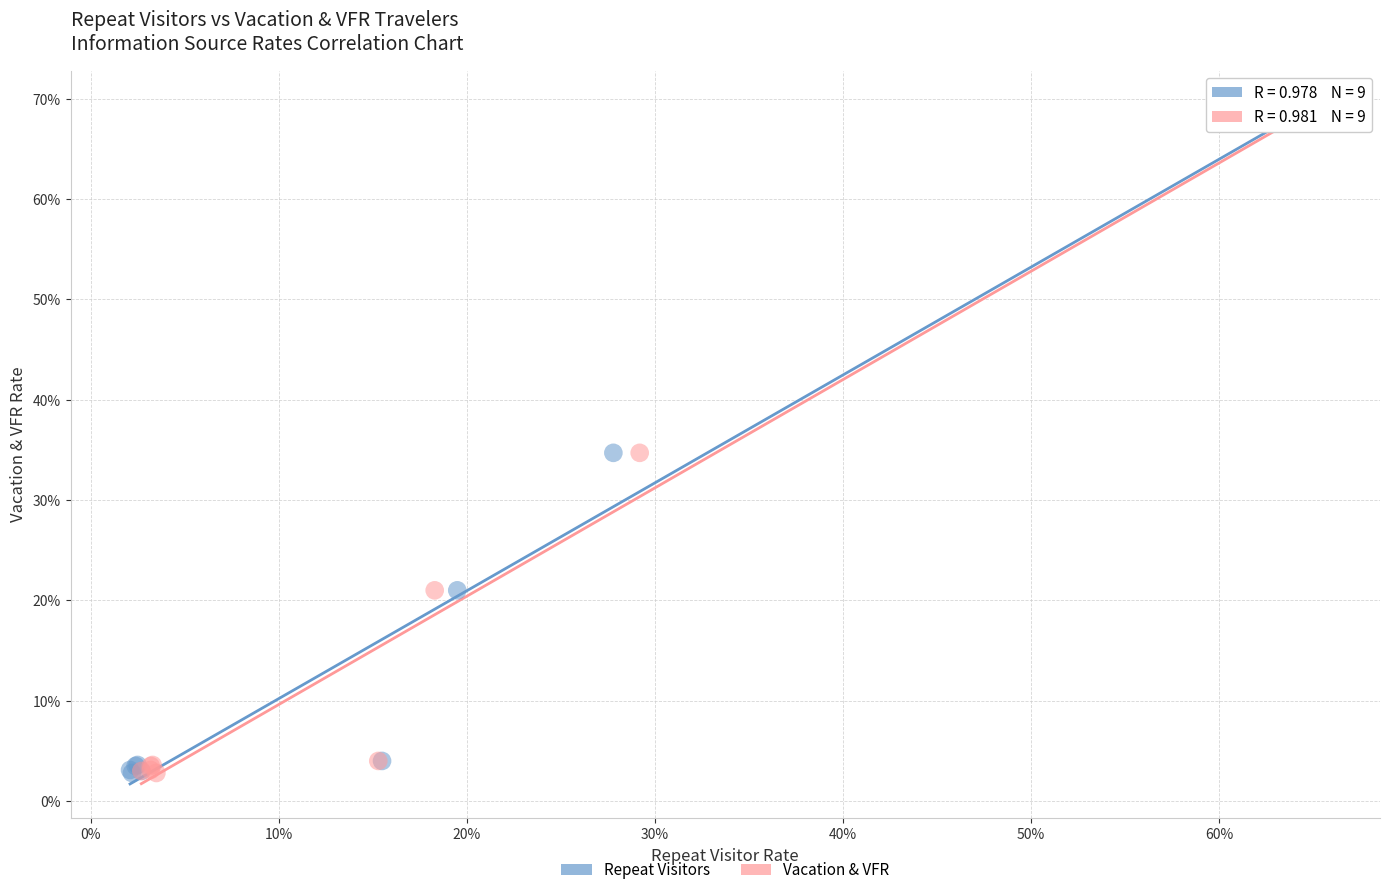

What are all the series names shown in the legend?

Repeat Visitors, Vacation & VFR